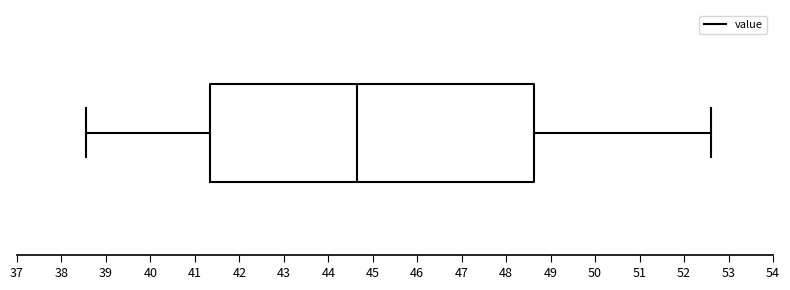

Transcribe this box plot: give where the median line is, the range the box spans, and where the two whiskers end, as read against the x-axis. The values are not printed on the chart, so give them approximately, as read against the axis.

median 44.7, box 41.3 to 48.6, whiskers 38.6 to 52.6